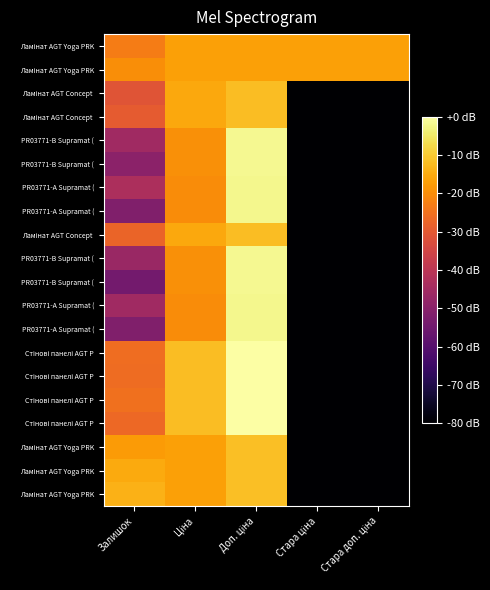

Which category has the lowest value across all series?

Стара ціна